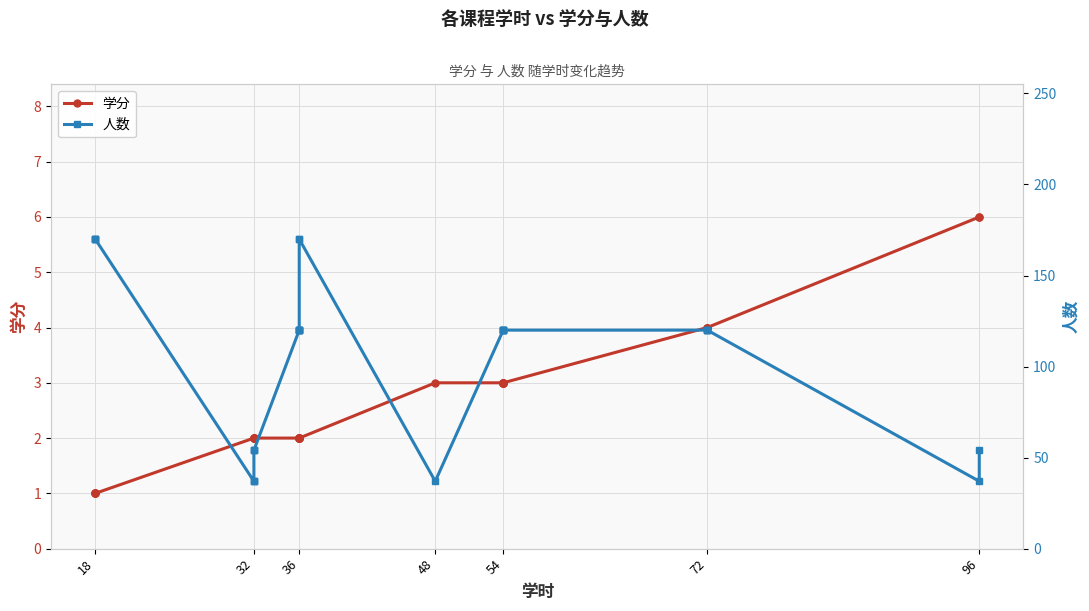

True or false: 学分 and 人数 cross at least once.

False